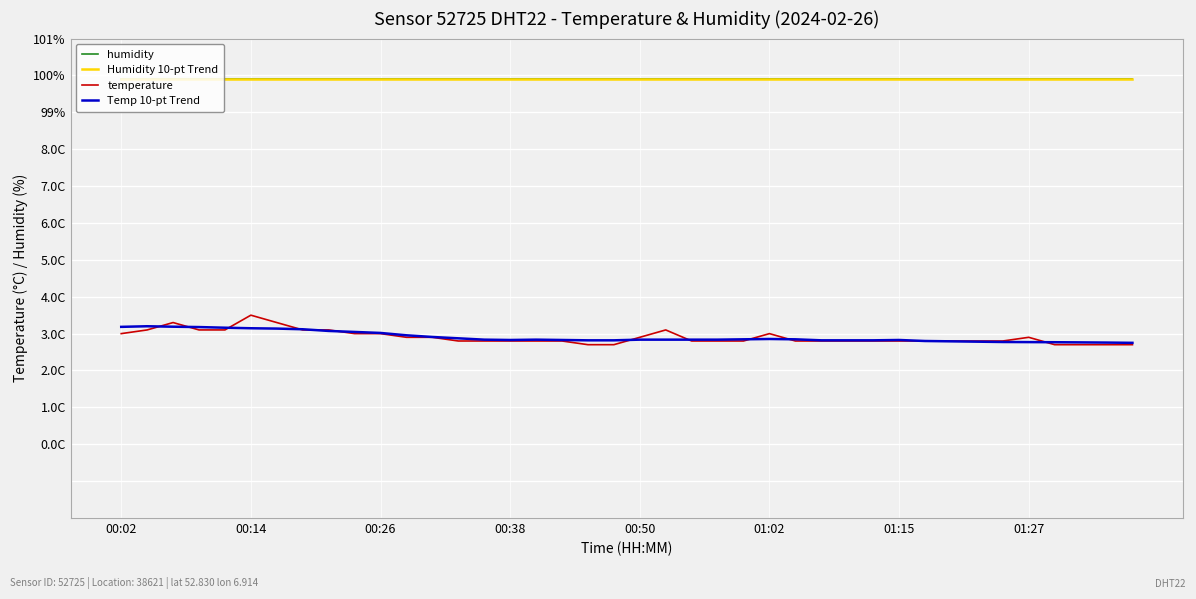

Reading left to right, transcribe all the data shown in this chart.

humidity: 99.9	99.9	99.9	99.9	99.9	99.9	99.9	99.9	99.9	99.9	99.9	99.9	99.9	99.9	99.9	99.9	99.9	99.9	99.9	99.9	99.9	99.9	99.9	99.9	99.9	99.9	99.9	99.9	99.9	99.9	99.9	99.9	99.9	99.9	99.9	99.9	99.9	99.9	99.9	99.9
Humidity 10-pt Trend: 99.9	99.9	99.9	99.9	99.9	99.9	99.9	99.9	99.9	99.9	99.9	99.9	99.9	99.9	99.9	99.9	99.9	99.9	99.9	99.9	99.9	99.9	99.9	99.9	99.9	99.9	99.9	99.9	99.9	99.9	99.9	99.9	99.9	99.9	99.9	99.9	99.9	99.9	99.9	99.9
temperature: 93.0	93.1	93.3	93.1	93.1	93.5	93.3	93.1	93.1	93.0	93.0	92.9	92.9	92.8	92.8	92.8	92.8	92.8	92.7	92.7	92.9	93.1	92.8	92.8	92.8	93.0	92.8	92.8	92.8	92.8	92.8	92.8	92.8	92.8	92.8	92.9	92.7	92.7	92.7	92.7
Temp 10-pt Trend: 93.2	93.2	93.2	93.2	93.2	93.1	93.1	93.1	93.1	93.0	93.0	93.0	92.9	92.9	92.8	92.8	92.8	92.8	92.8	92.8	92.8	92.8	92.8	92.8	92.8	92.9	92.8	92.8	92.8	92.8	92.8	92.8	92.8	92.8	92.8	92.8	92.8	92.8	92.8	92.8